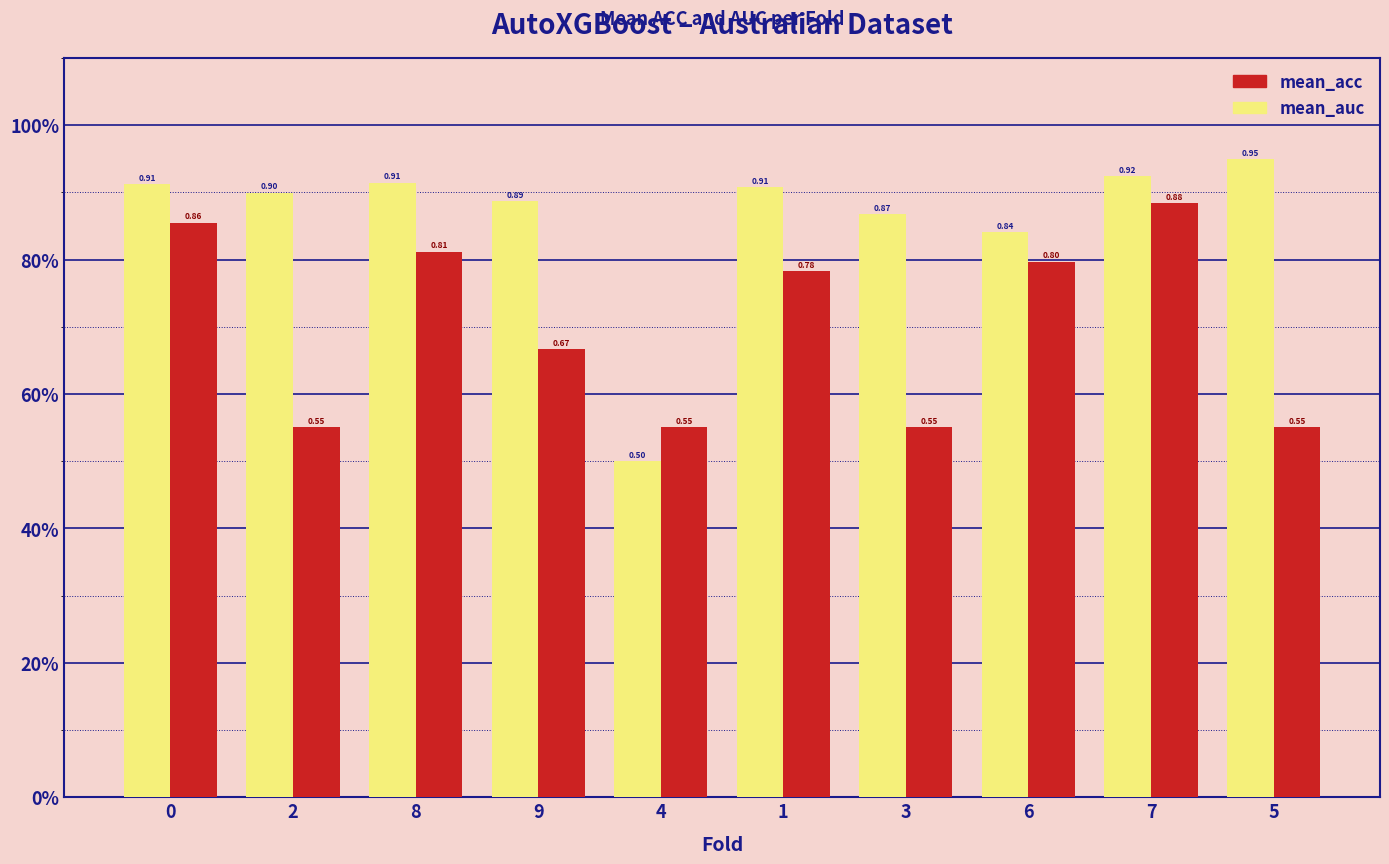

Which category has the highest value in the mean_auc series?

5